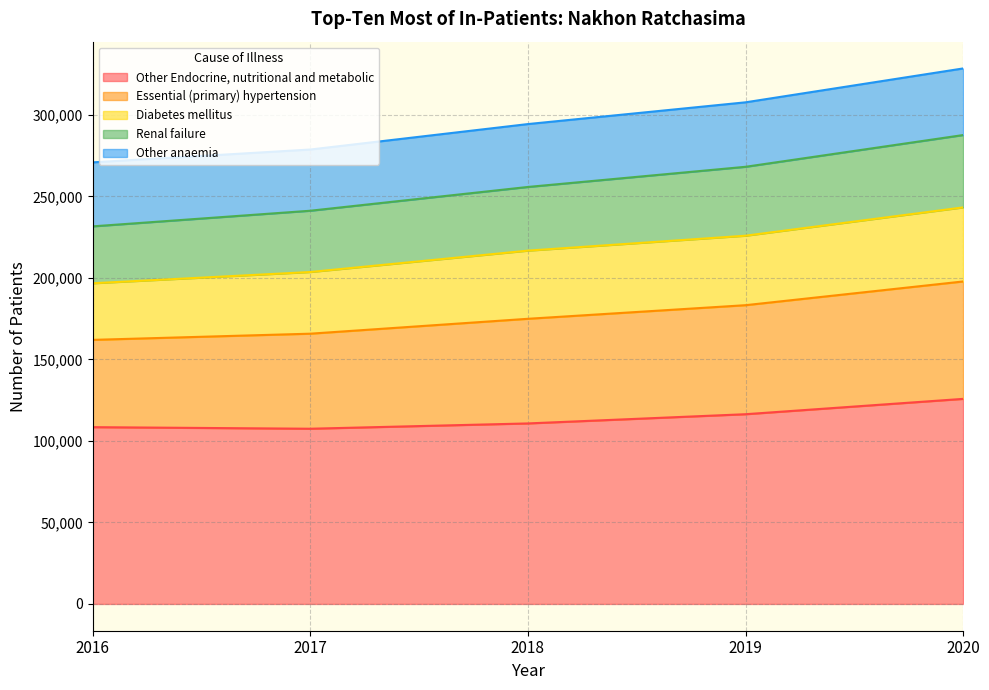

True or false: Other Endocrine, nutritional and metabolic has more than 1 interior local peaks.

False